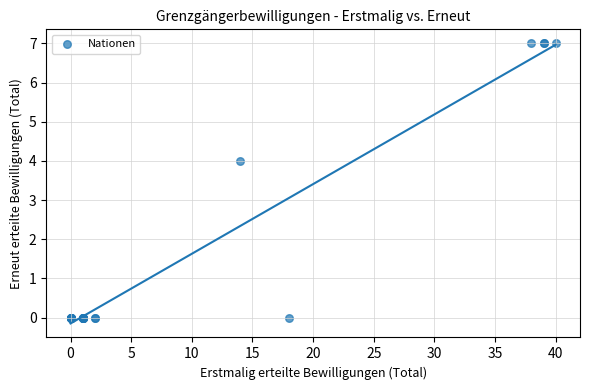

What Y value in the scatter plot is closest to 3?

4